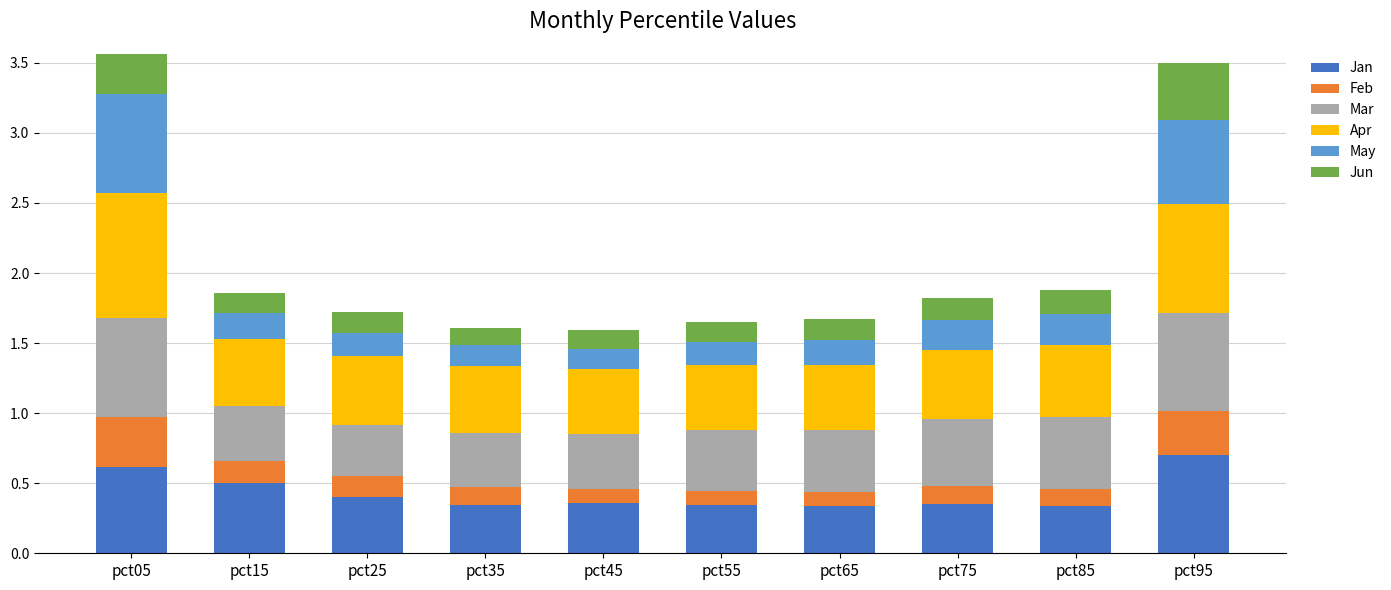

What is the maximum value for Jan?

0.7